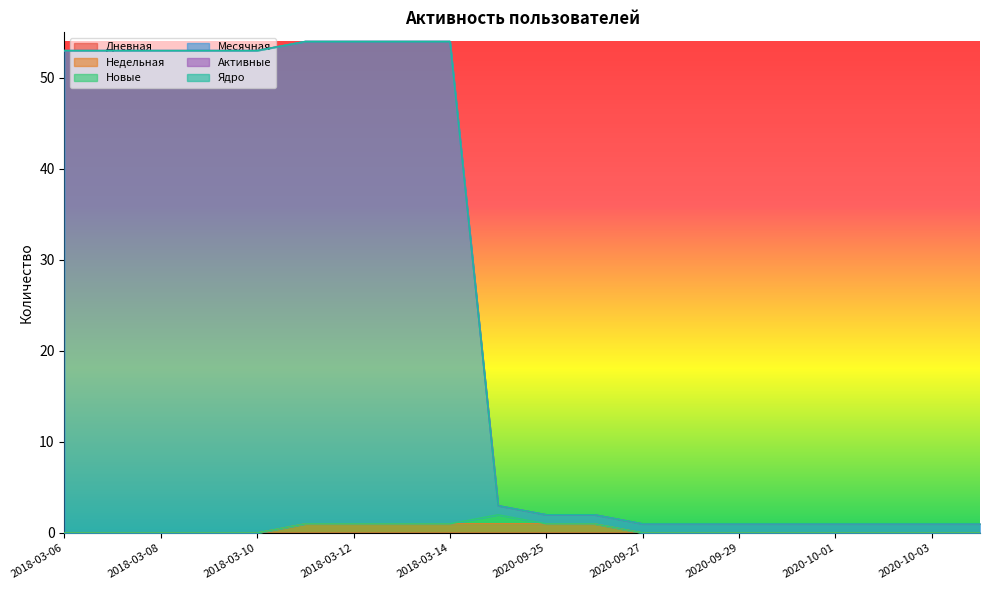

Reading left to right, transcribe all the data shown in this chart.

Дневная: 2018-03-06=0	2018-03-07=0	2018-03-08=0	2018-03-09=0	2018-03-10=0	2018-03-11=0	2018-03-12=0	2018-03-13=0	2018-03-14=0	2020-09-24=0	2020-09-25=0	2020-09-26=0	2020-09-27=0	2020-09-28=0	2020-09-29=0	2020-09-30=0	2020-10-01=0	2020-10-02=0	2020-10-03=0	2020-10-04=0
Недельная: 2018-03-06=0	2018-03-07=0	2018-03-08=0	2018-03-09=0	2018-03-10=0	2018-03-11=1	2018-03-12=1	2018-03-13=1	2018-03-14=1	2020-09-24=1	2020-09-25=1	2020-09-26=1	2020-09-27=0	2020-09-28=0	2020-09-29=0	2020-09-30=0	2020-10-01=0	2020-10-02=0	2020-10-03=0	2020-10-04=0
Новые: 2018-03-06=0	2018-03-07=0	2018-03-08=0	2018-03-09=0	2018-03-10=0	2018-03-11=0	2018-03-12=0	2018-03-13=0	2018-03-14=0	2020-09-24=1	2020-09-25=0	2020-09-26=0	2020-09-27=0	2020-09-28=0	2020-09-29=0	2020-09-30=0	2020-10-01=0	2020-10-02=0	2020-10-03=0	2020-10-04=0
Месячная: 2018-03-06=53	2018-03-07=53	2018-03-08=53	2018-03-09=53	2018-03-10=53	2018-03-11=53	2018-03-12=53	2018-03-13=53	2018-03-14=53	2020-09-24=1	2020-09-25=1	2020-09-26=1	2020-09-27=1	2020-09-28=1	2020-09-29=1	2020-09-30=1	2020-10-01=1	2020-10-02=1	2020-10-03=1	2020-10-04=1
Активные: 2018-03-06=0	2018-03-07=0	2018-03-08=0	2018-03-09=0	2018-03-10=0	2018-03-11=0	2018-03-12=0	2018-03-13=0	2018-03-14=0	2020-09-24=0	2020-09-25=0	2020-09-26=0	2020-09-27=0	2020-09-28=0	2020-09-29=0	2020-09-30=0	2020-10-01=0	2020-10-02=0	2020-10-03=0	2020-10-04=0
Ядро: 2018-03-06=0	2018-03-07=0	2018-03-08=0	2018-03-09=0	2018-03-10=0	2018-03-11=0	2018-03-12=0	2018-03-13=0	2018-03-14=0	2020-09-24=0	2020-09-25=0	2020-09-26=0	2020-09-27=0	2020-09-28=0	2020-09-29=0	2020-09-30=0	2020-10-01=0	2020-10-02=0	2020-10-03=0	2020-10-04=0